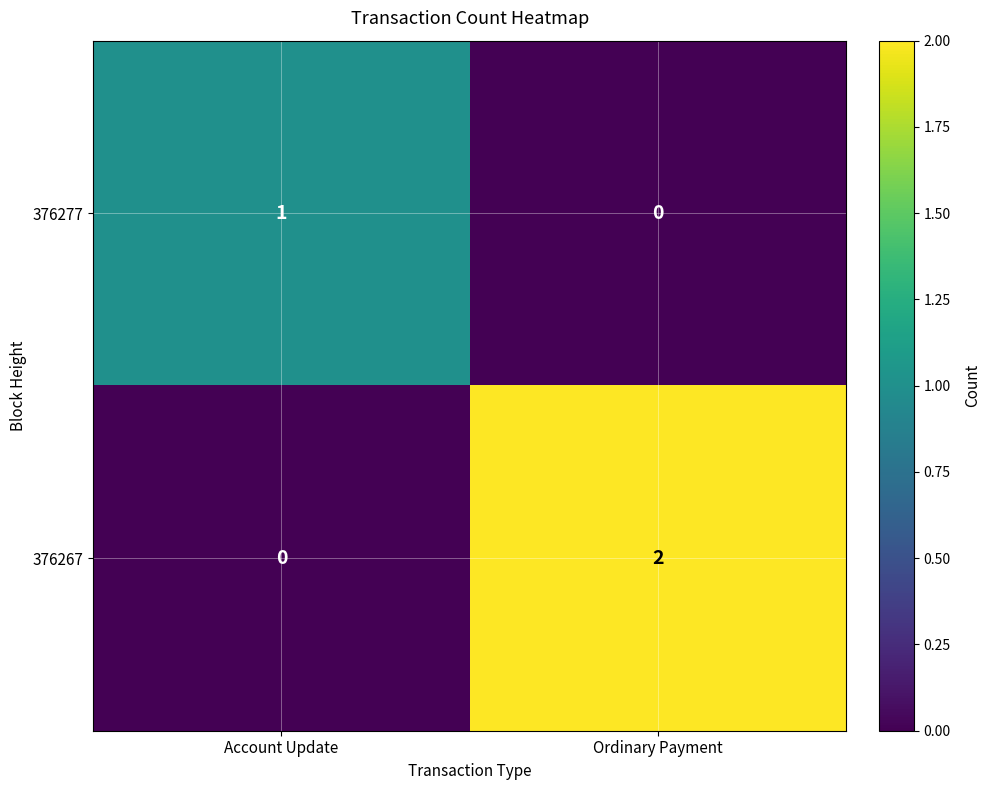

At Account Update, list the series in order from smallest to largest.

376267, 376277